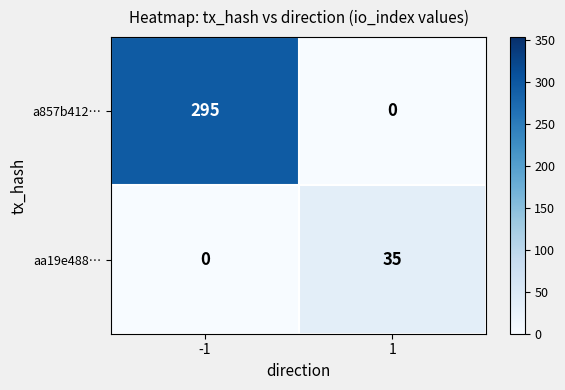

What is the sum of all a857b412… values?

295